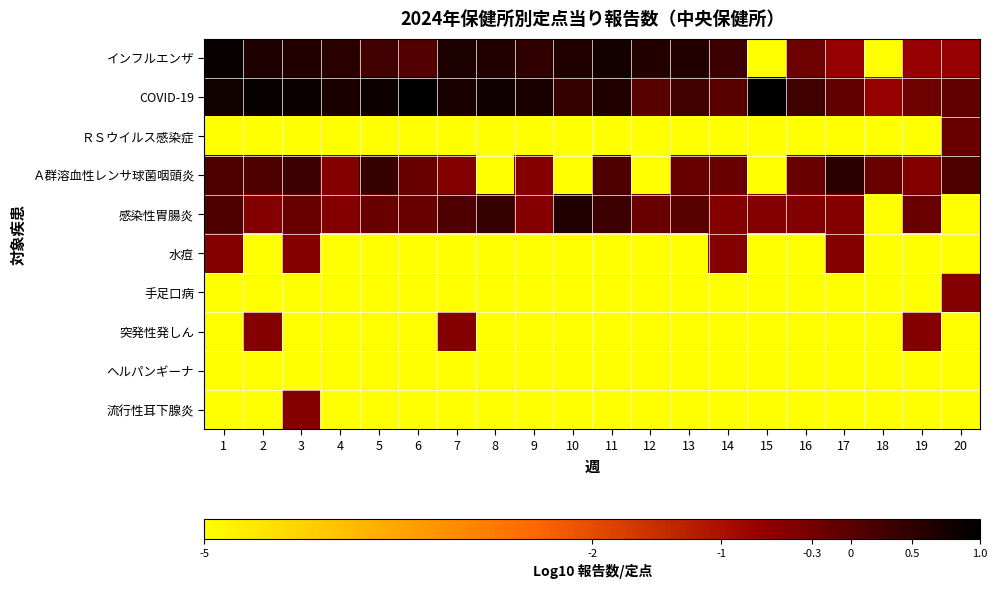

What is the spread (max minus min) of values at 19?

4.8